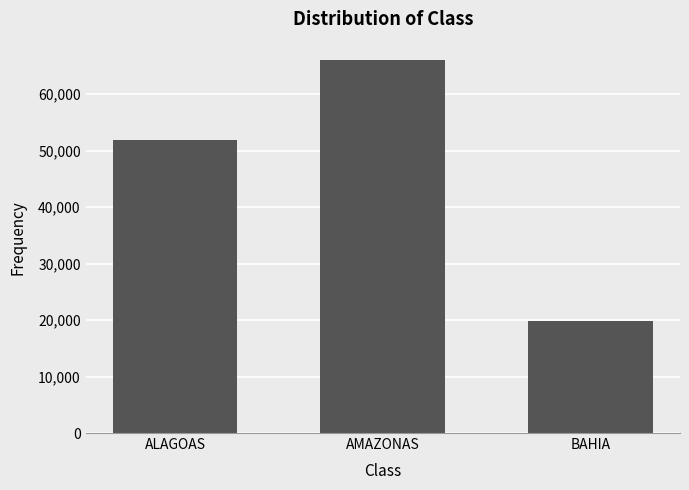

Is it true that the value at BAHIA is 19800.0?

True